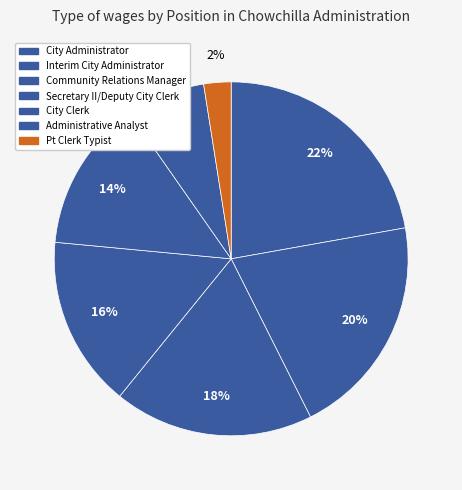

To the nearest percent, what is the difference between the largest and smallest slice percentages?

20%